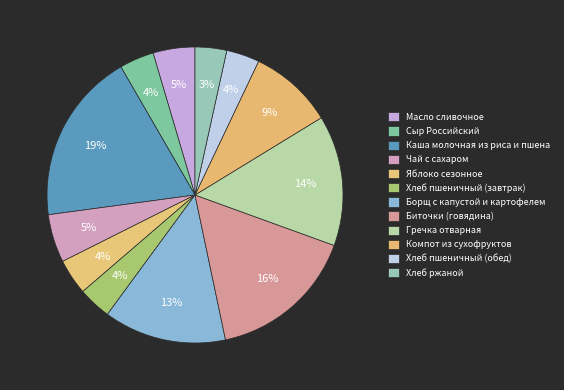

Rank the categories by value from highest to lowest.

Каша молочная из риса и пшена, Биточки (говядина), Гречка отварная, Борщ с капустой и картофелем, Компот из сухофруктов, Чай с сахаром, Масло сливочное, Яблоко сезонное, Сыр Российский, Хлеб пшеничный (завтрак), Хлеб пшеничный (обед), Хлеб ржаной